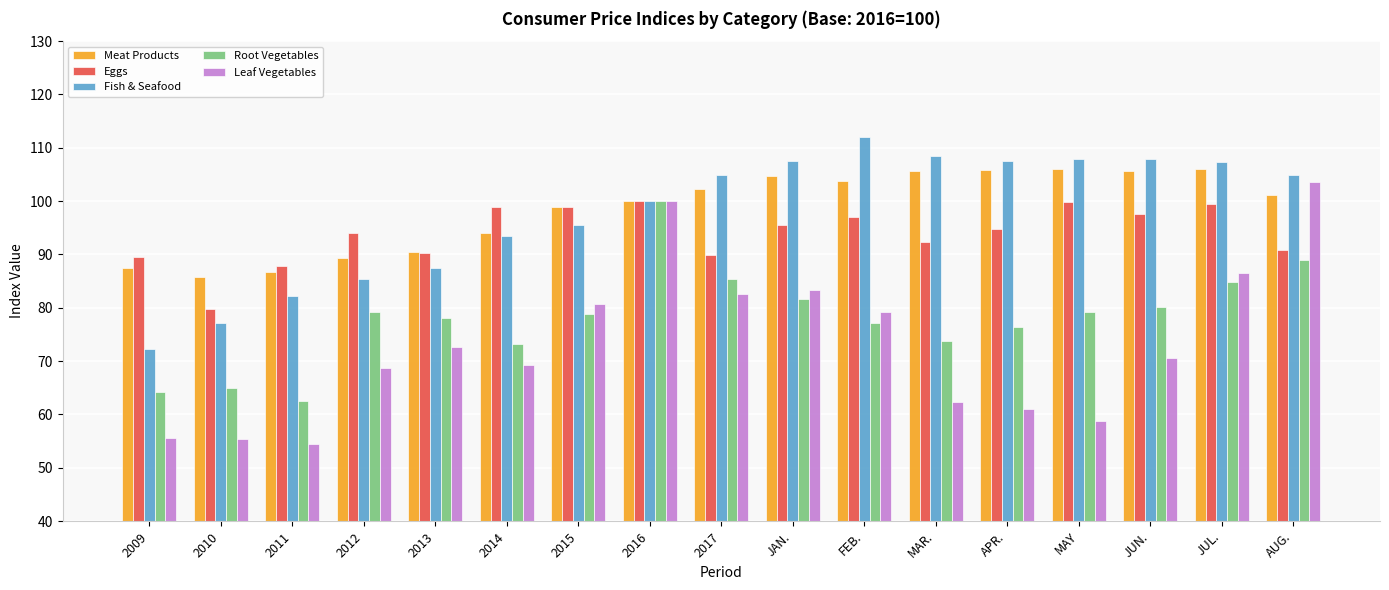

What is the minimum value for Eggs?

79.7